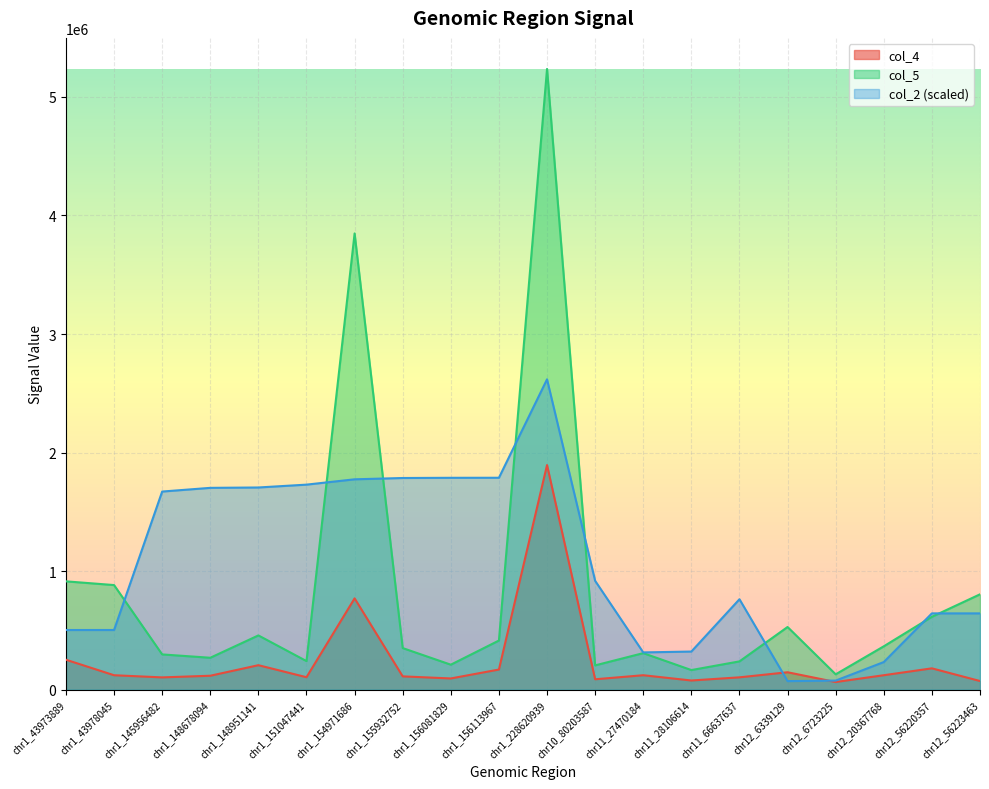

List the series in order of their peak value, lowest first.

col_4, col_2 (scaled), col_5